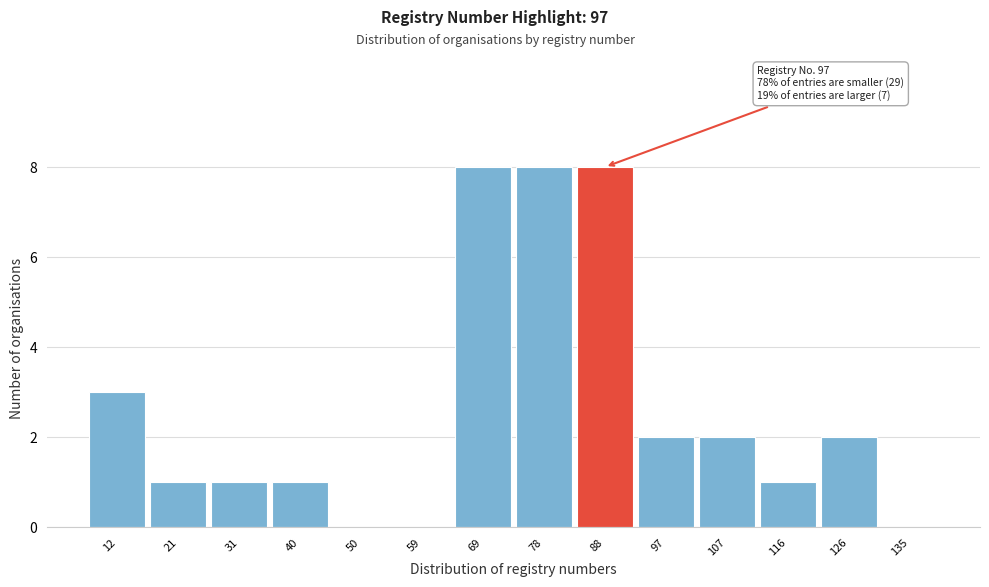

Reading left to right, list all the values displayed in this chart.

12=3	21=1	31=1	40=1	50=0	59=0	69=8	78=8	88=8	97=2	107=2	116=1	126=2	135=0